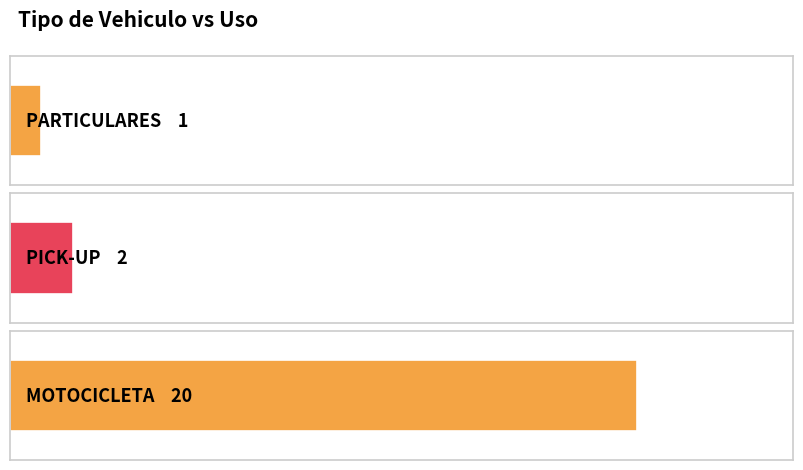

How many bars are there in total?

3